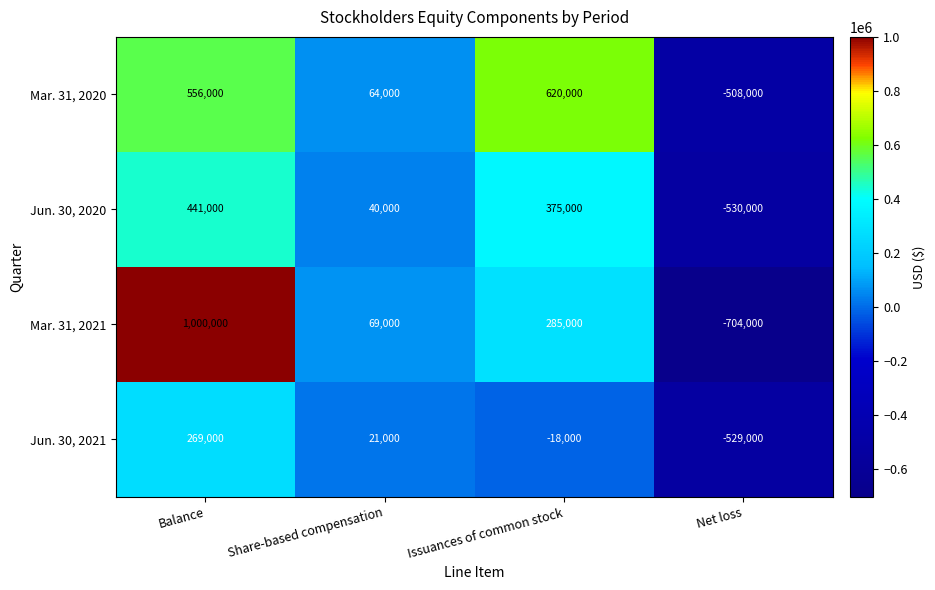

Which category has the highest value across all series?

Balance